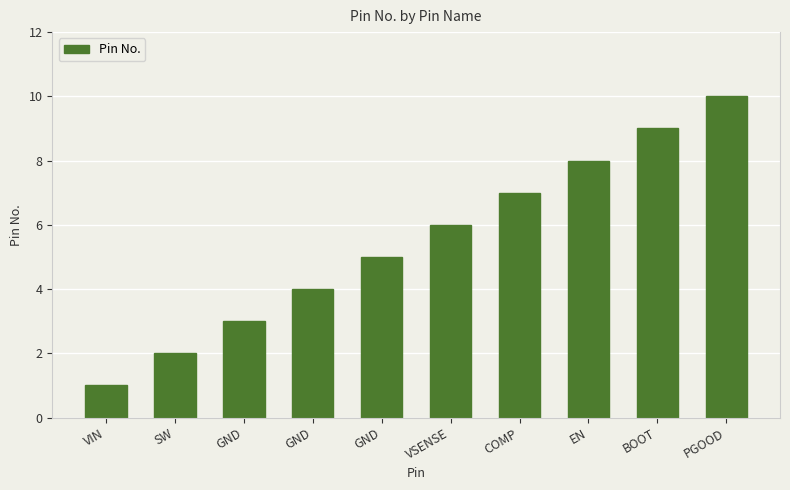

Approximately how many times larger is the value at VIN compared to GND?

0.3